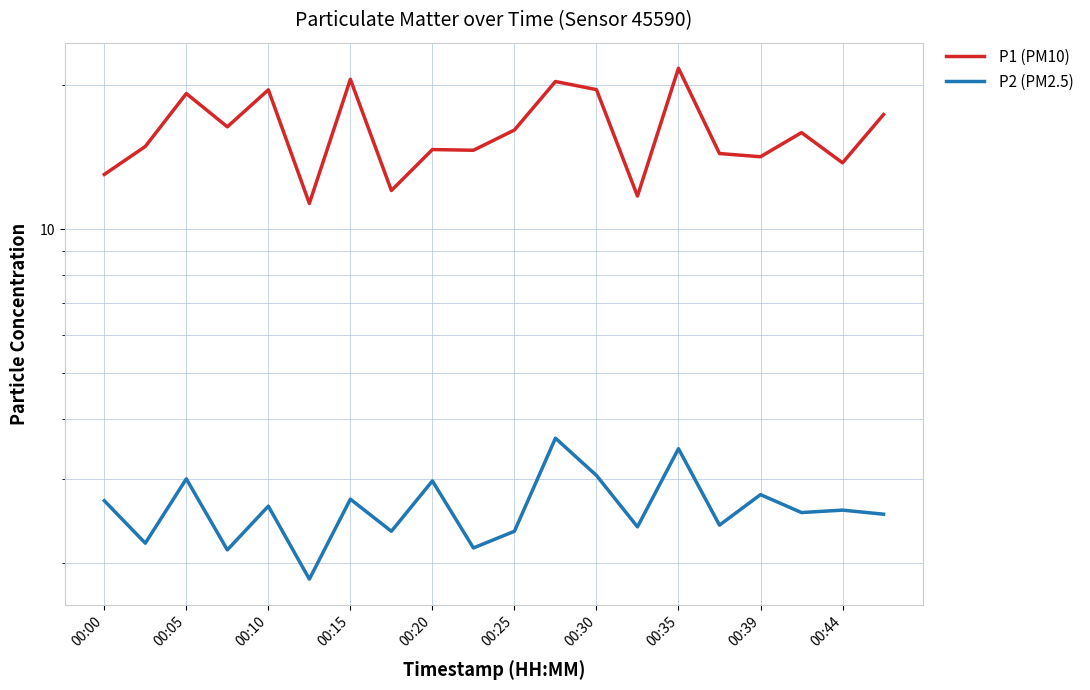

What is the approximate value of P1 (PM10) at 00:39?

14.2